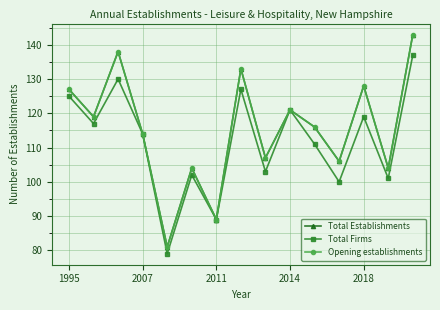

Is this an area chart (filled region under the line)?

No